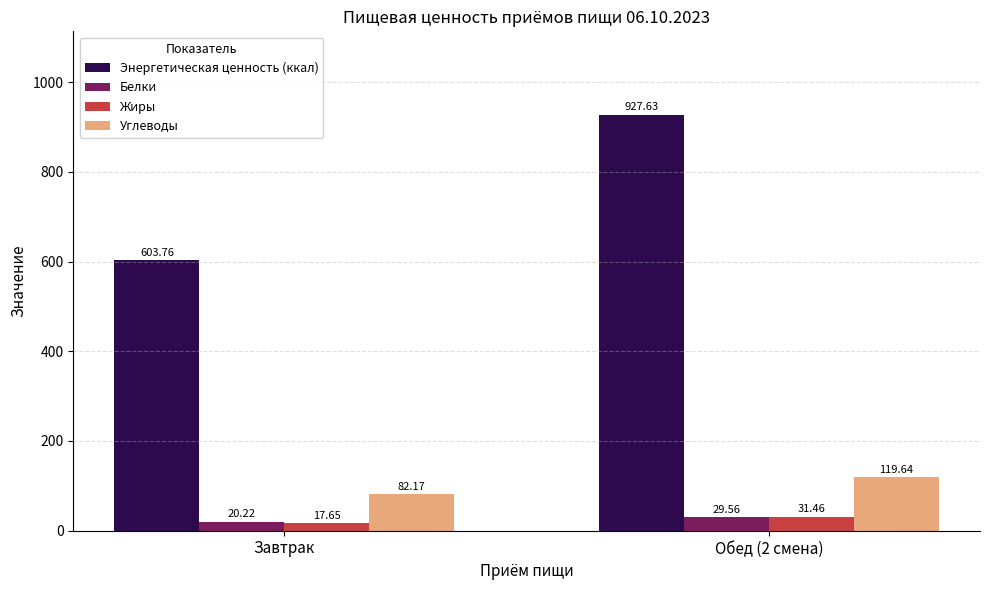

Between Завтрак and Обед (2 смена), which series saw the biggest shift?

Энергетическая ценность (ккал)